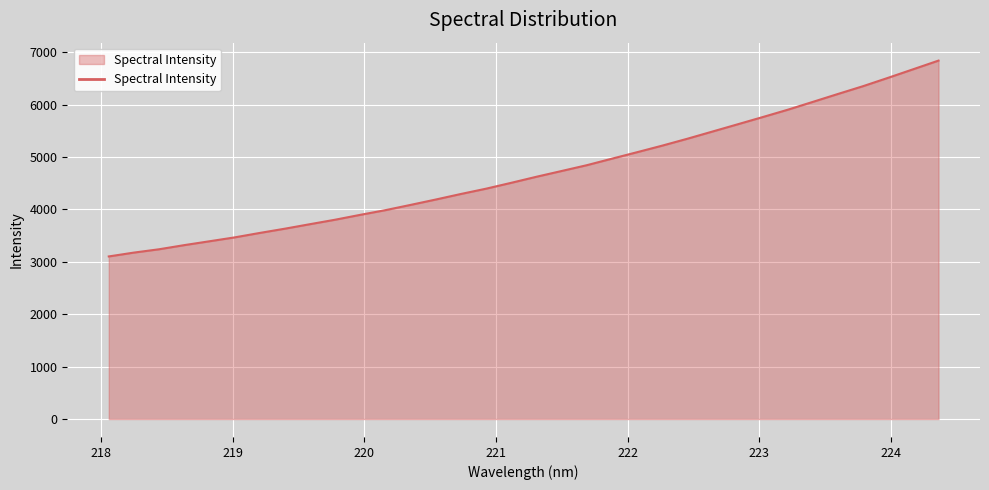

How many values exceed 4623?

17